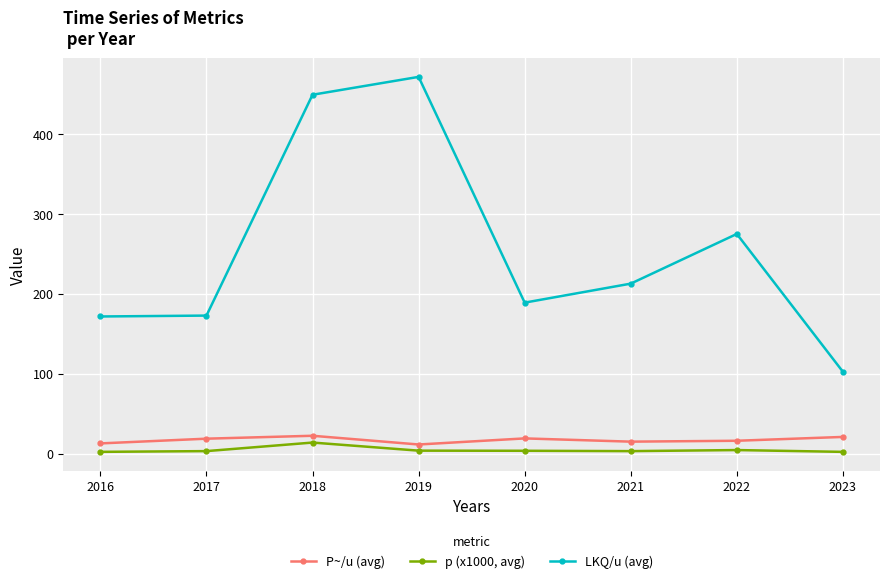

Which series has the largest total across all categories?

LKQ/u (avg)